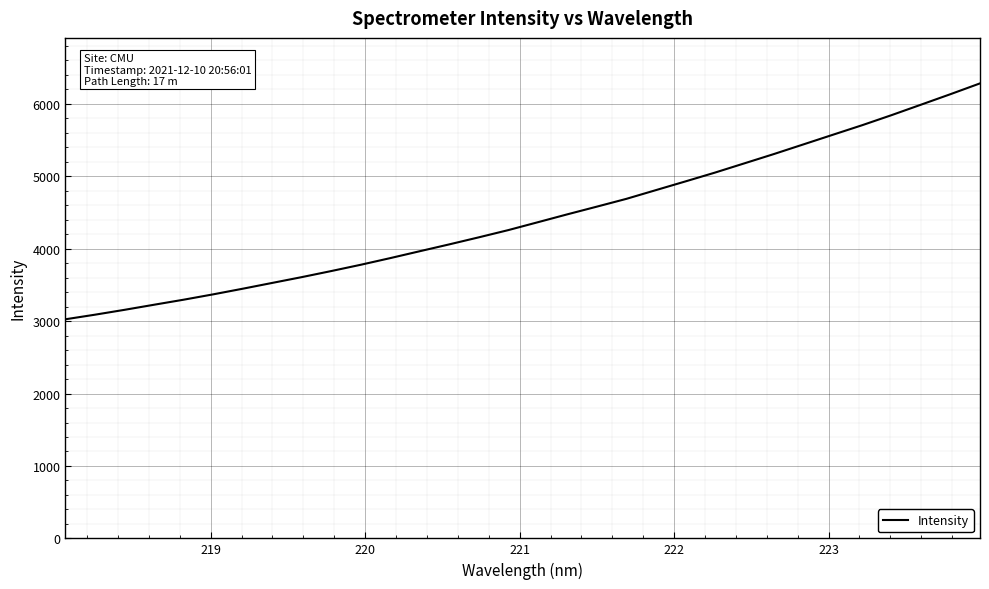

What is the difference between the maximum and minimum values?

3257.7